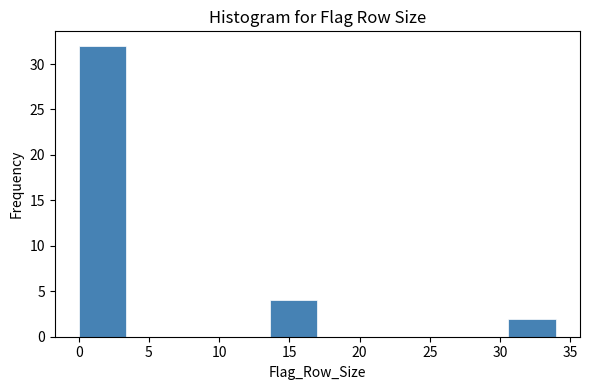

Over which range of the x-axis is the bar tallest?

0.0 to 3.4